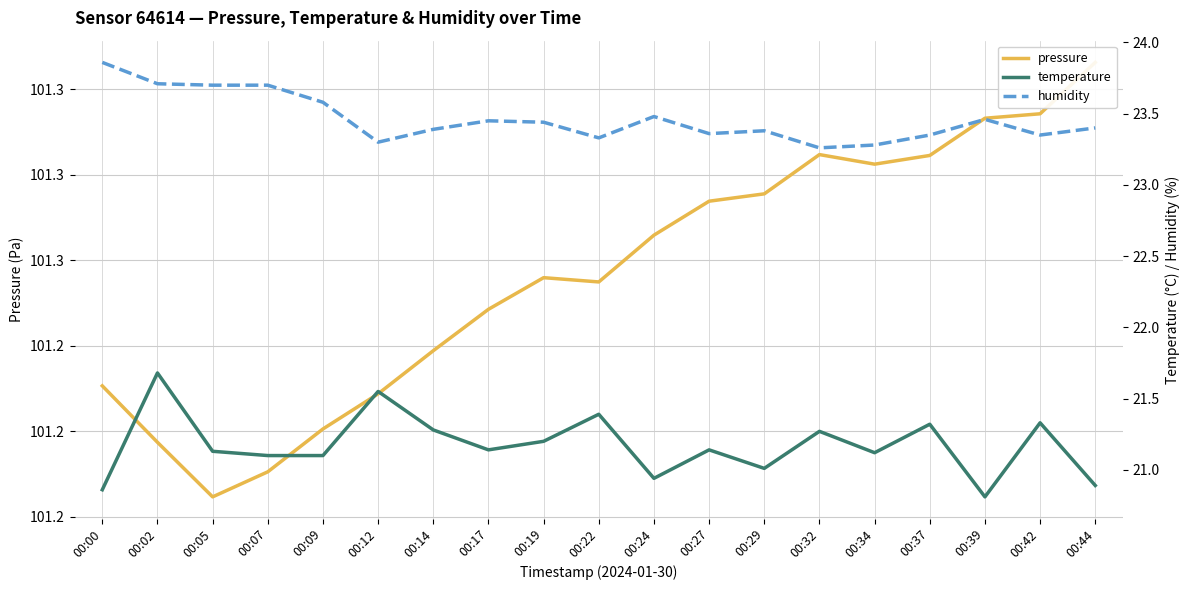

What is the value of the humidity point at the 15th from the left?

23.3